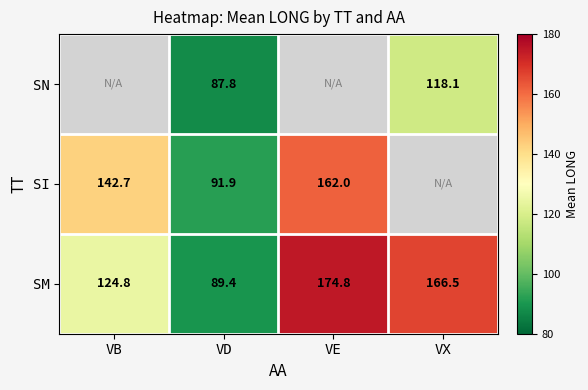

What is the sum of the SI values at VD and VE?

253.9